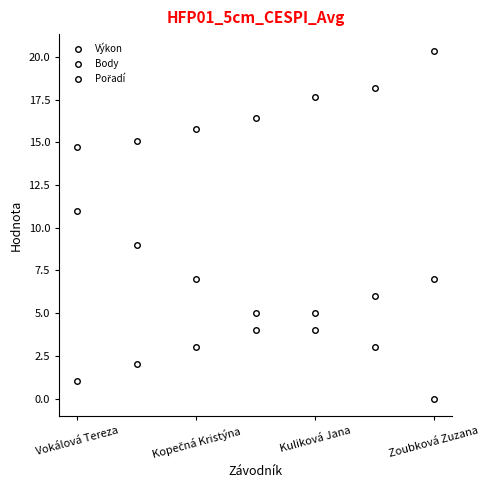

How many lines are shown in the chart?

3